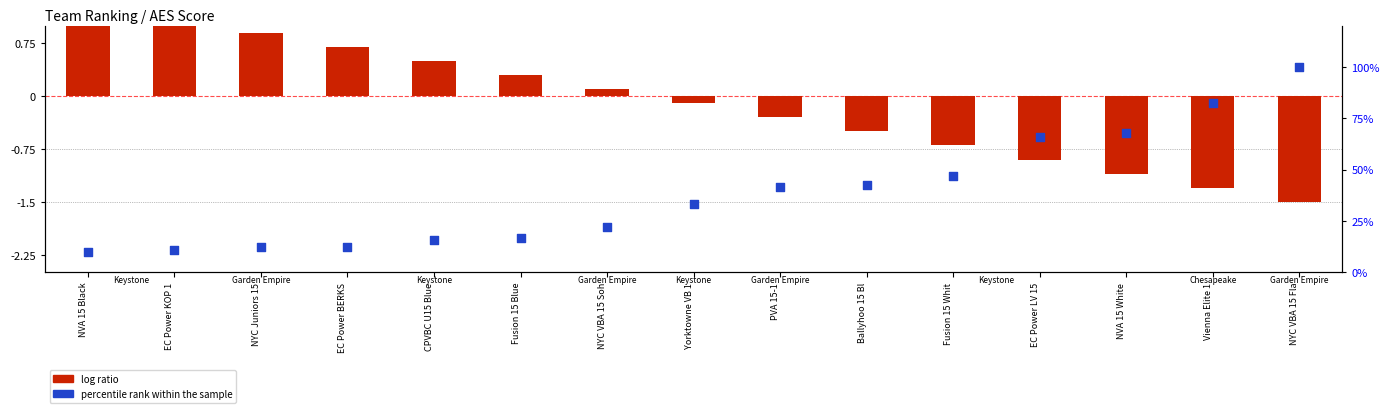

What is the total value across all series at CPVBC U15 Blue?

16.3